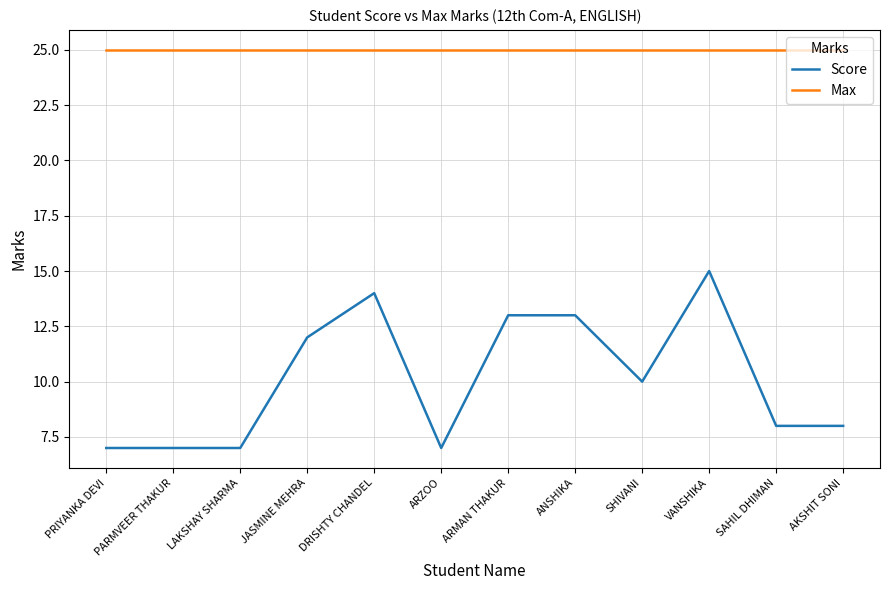

What is the sum of the Max values at DRISHTY CHANDEL and JASMINE MEHRA?

50